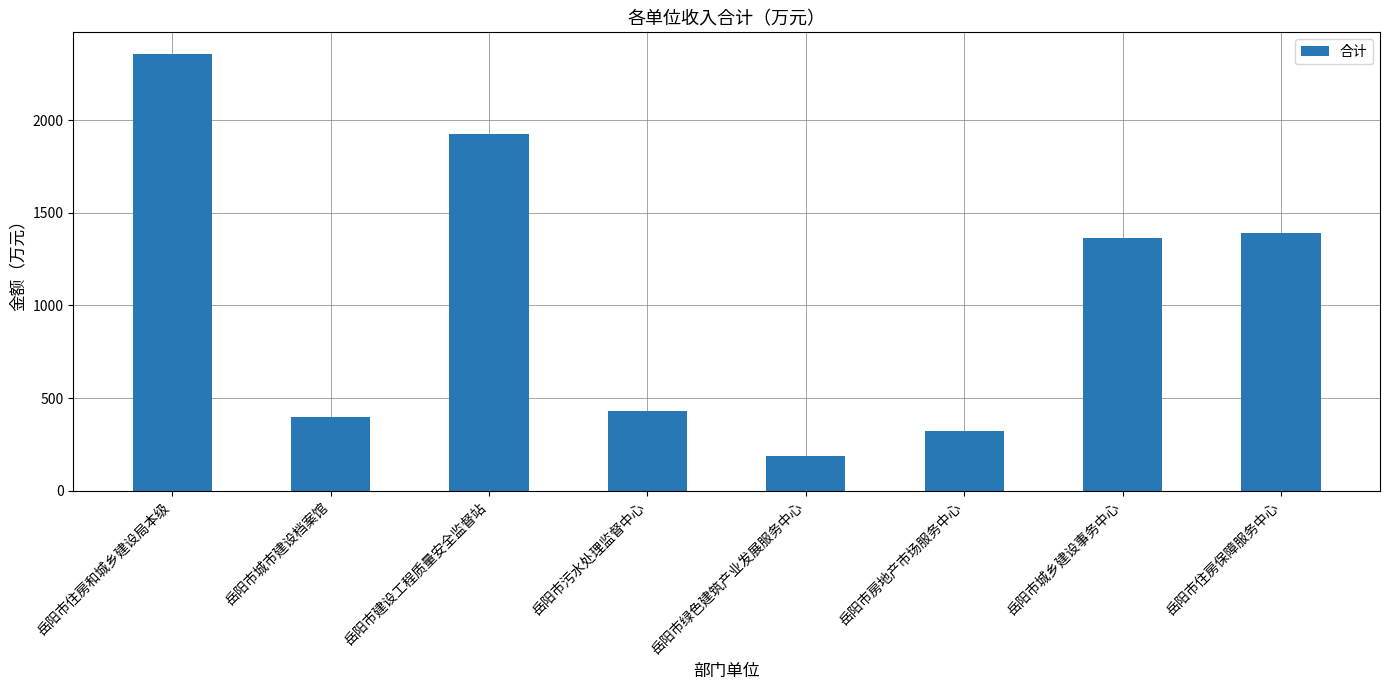

What is the minimum value shown in the chart?

188.1